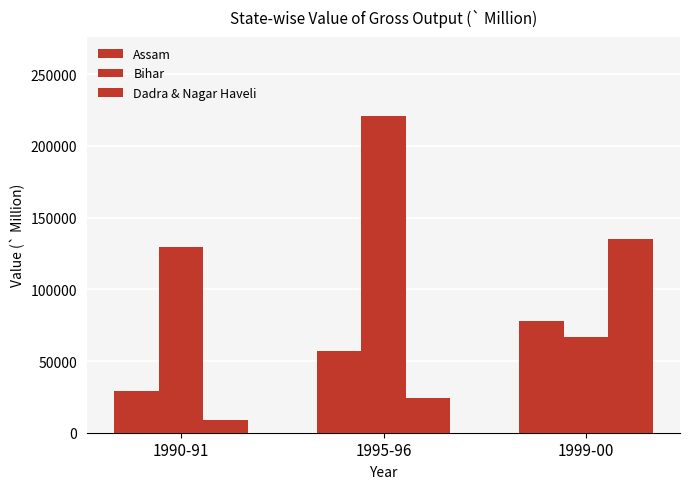

Reading left to right, what are all the values shown in this chart?

Assam: 28869.0	56694.7	77759.2
Bihar: 129545.4	220728.3	66704.6
Dadra & Nagar Haveli: 9033.1	23943.0	135008.9